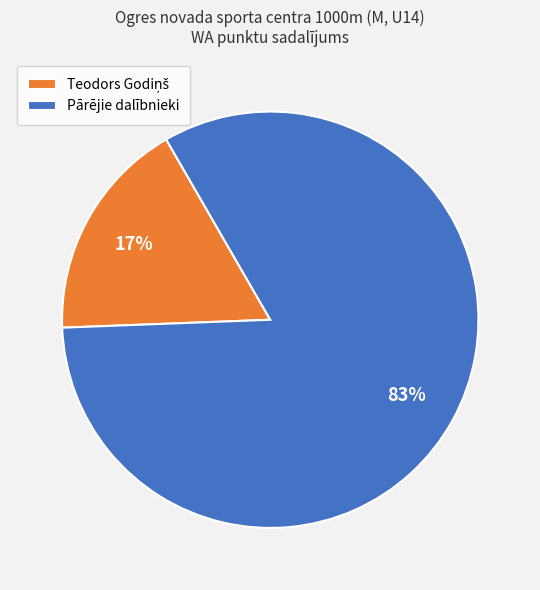

Is it true that Pārējie dalībnieki is 83% of the pie?

True